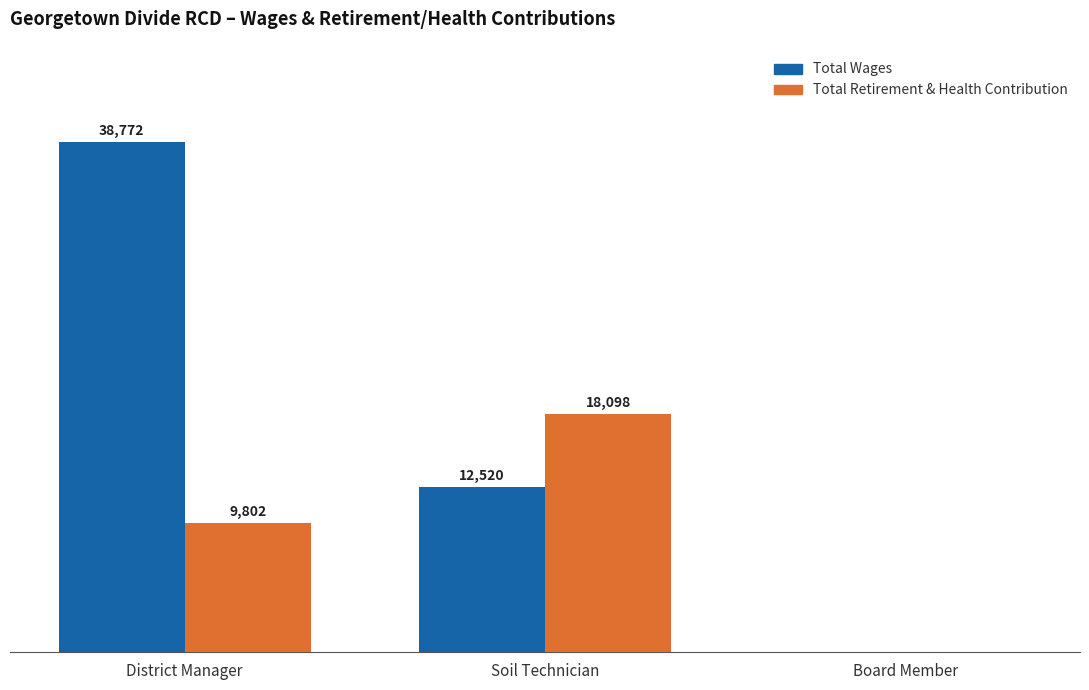

Between District Manager and Soil Technician, which series saw the biggest shift?

Total Wages